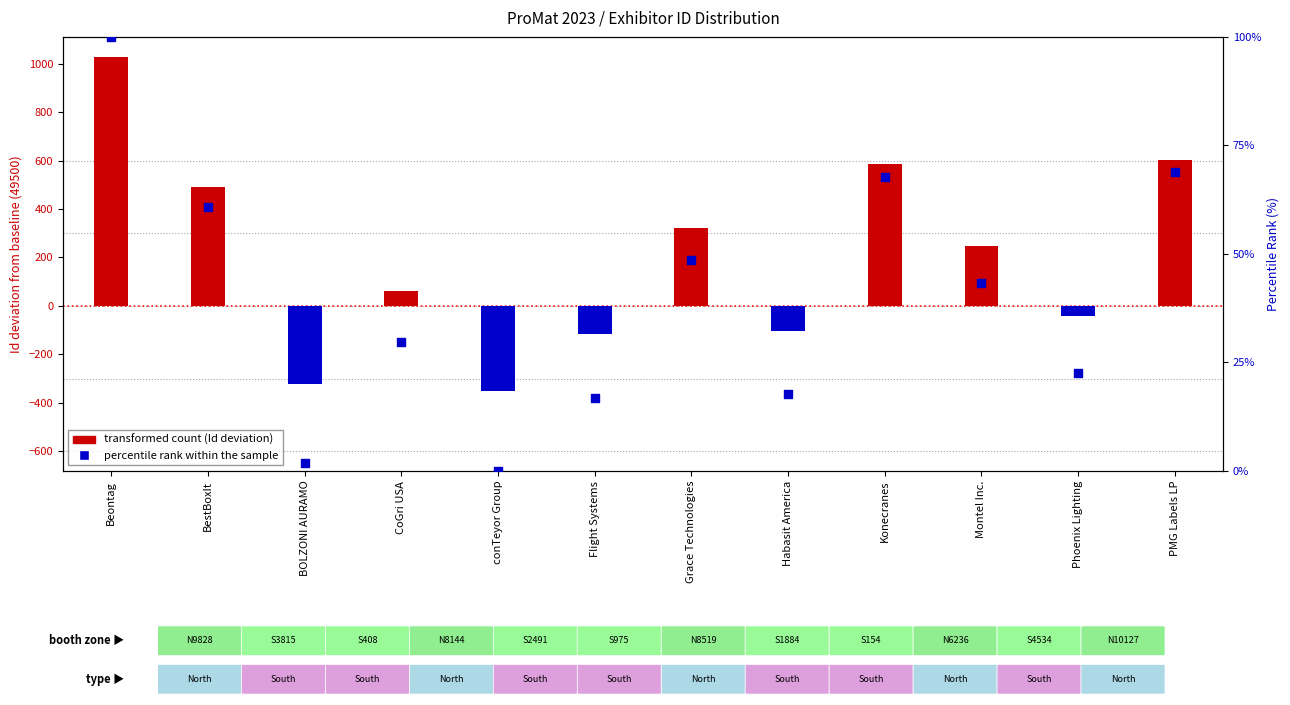

Is the value of percentile rank within the sample at Montel Inc. greater than the value of transformed count (Id - baseline) at Habasit America?

Yes